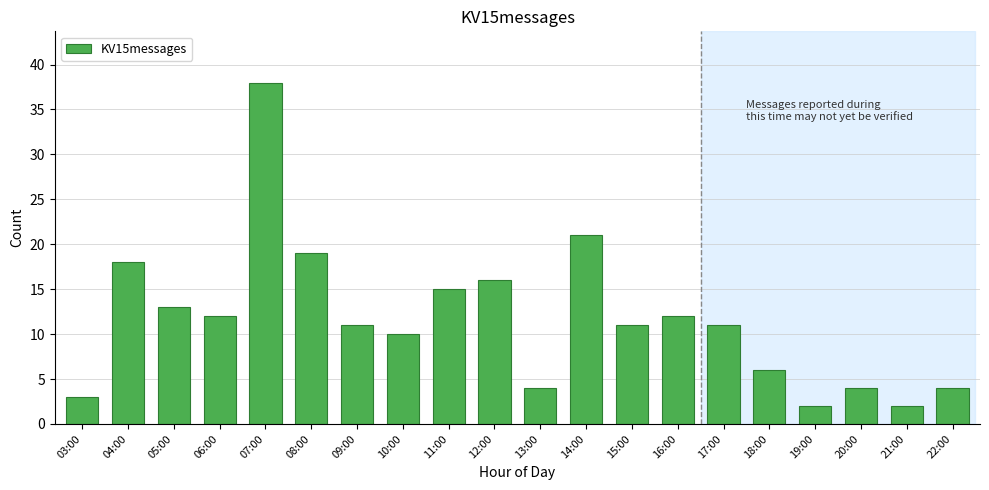

Reading right to left, list all the values displayed in this chart.

22:00=4	21:00=2	20:00=4	19:00=2	18:00=6	17:00=11	16:00=12	15:00=11	14:00=21	13:00=4	12:00=16	11:00=15	10:00=10	09:00=11	08:00=19	07:00=38	06:00=12	05:00=13	04:00=18	03:00=3